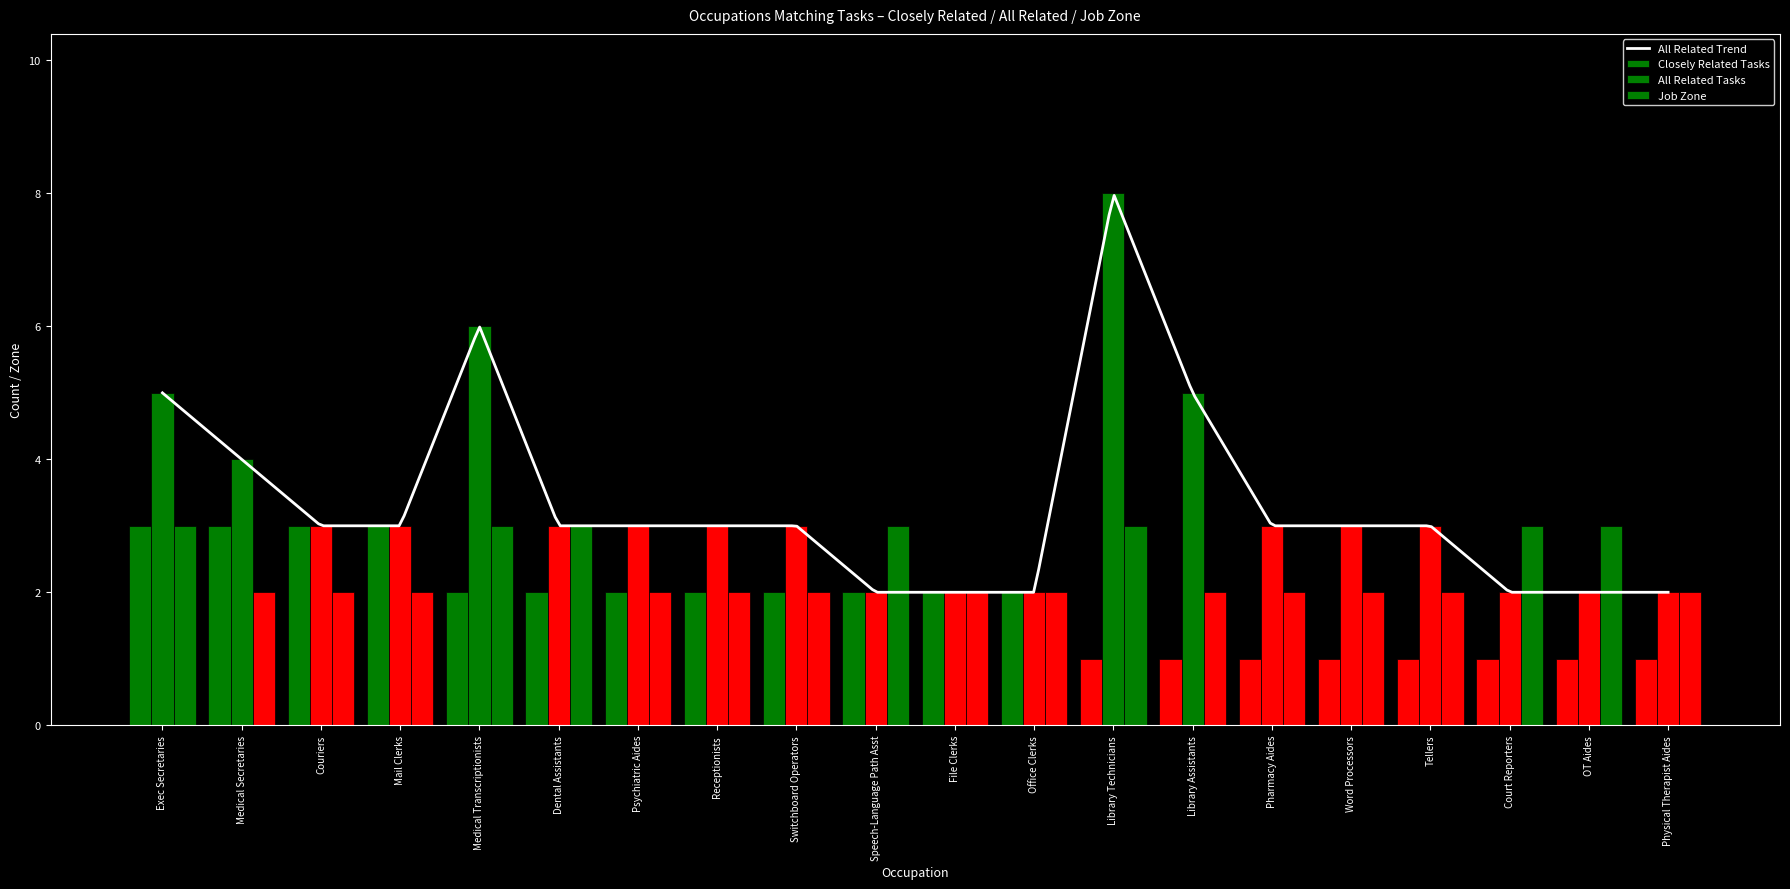

Count the job_zone values in the range 2 to 3.

20